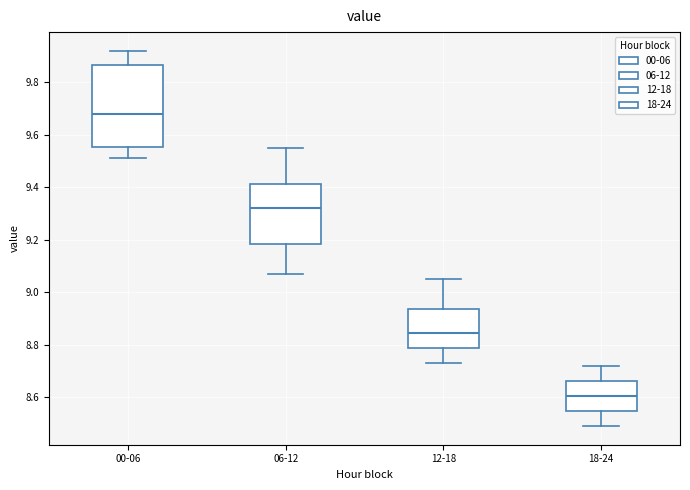

Which box has the highest median line?

00-06